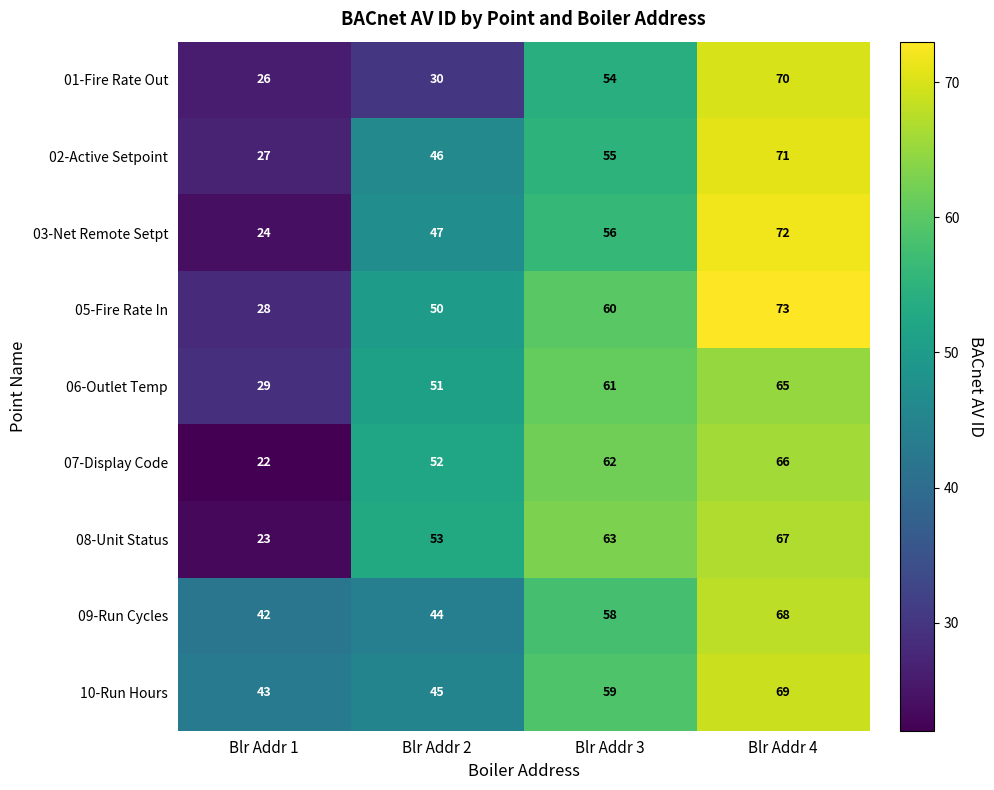

What is the difference between the highest and lowest values at Blr Addr 3?

9